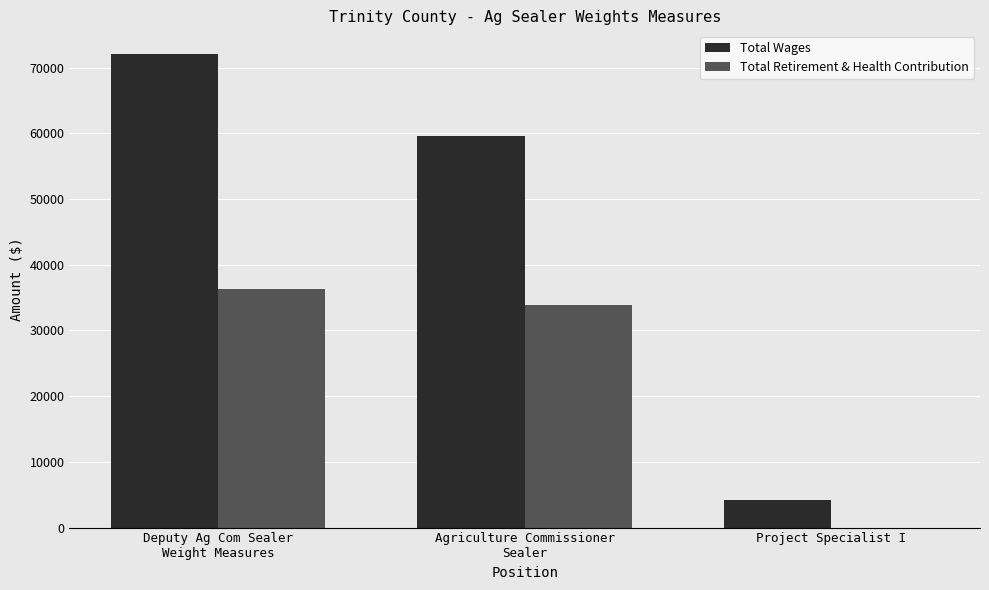

True or false: Total Retirement & Health Contribution has a value of 0 at Project Specialist I.

True